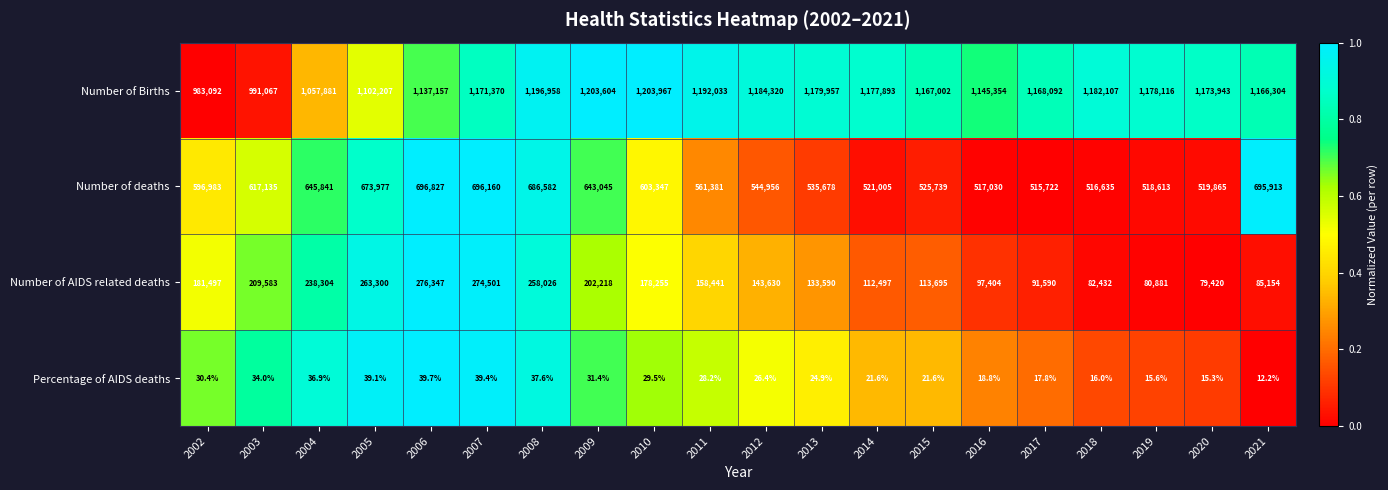

Read the Number of deaths value at 2007.

696160.0